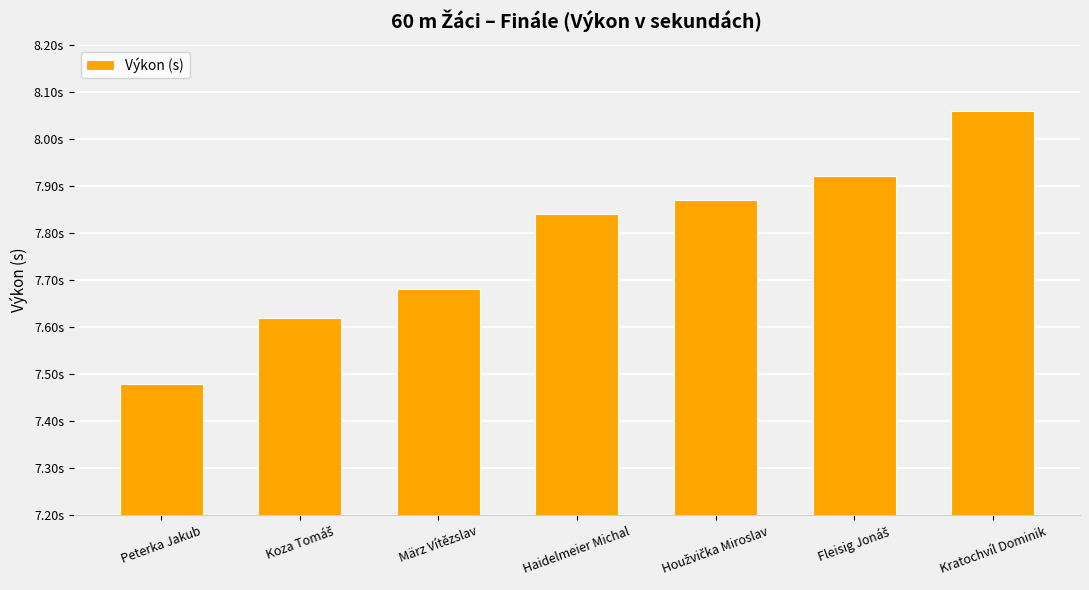

List the labels in order of value, largest first.

Kratochvíl Dominik, Fleisig Jonáš, Houžvička Miroslav, Haidelmeier Michal, März Vítězslav, Koza Tomáš, Peterka Jakub